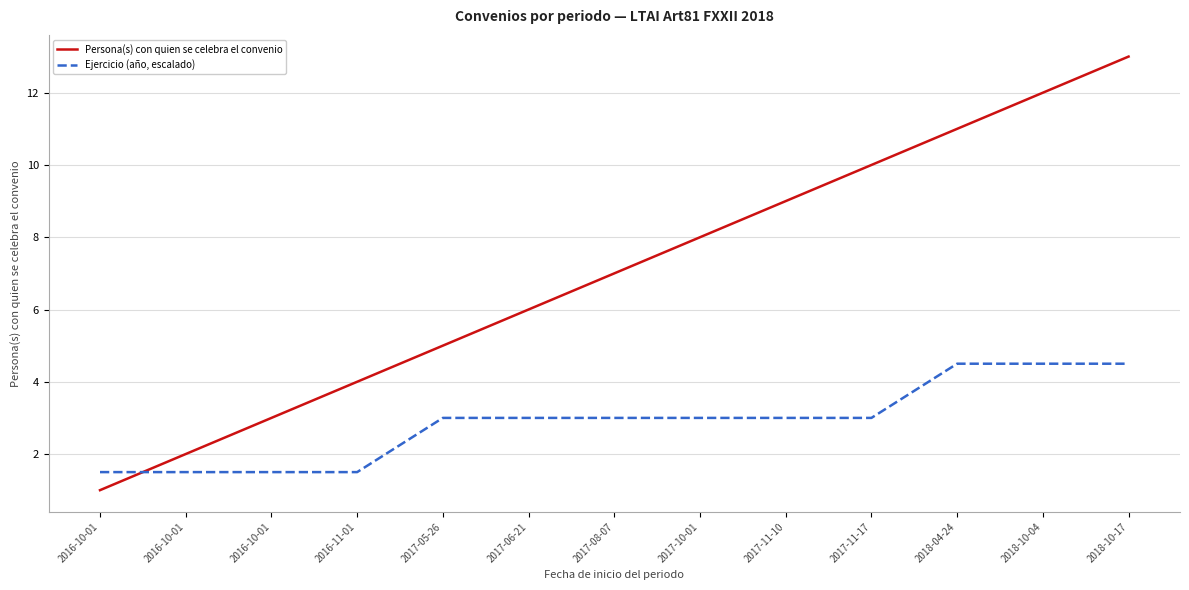

How many lines are shown in the chart?

2